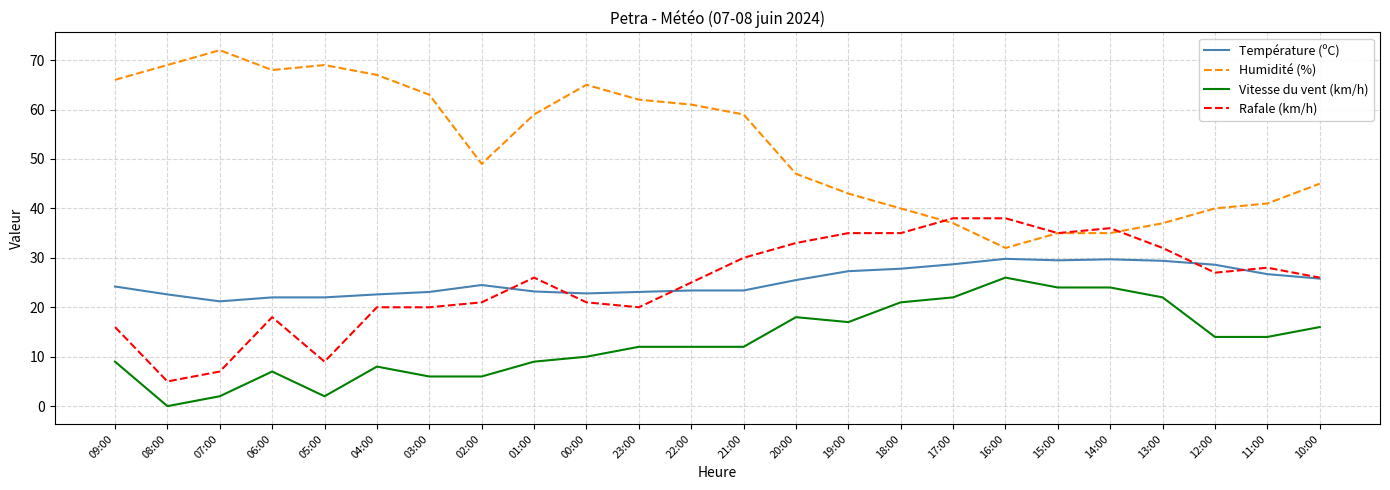

True or false: Humidité (%) and Vitesse du vent (km/h) intersect in this chart.

False